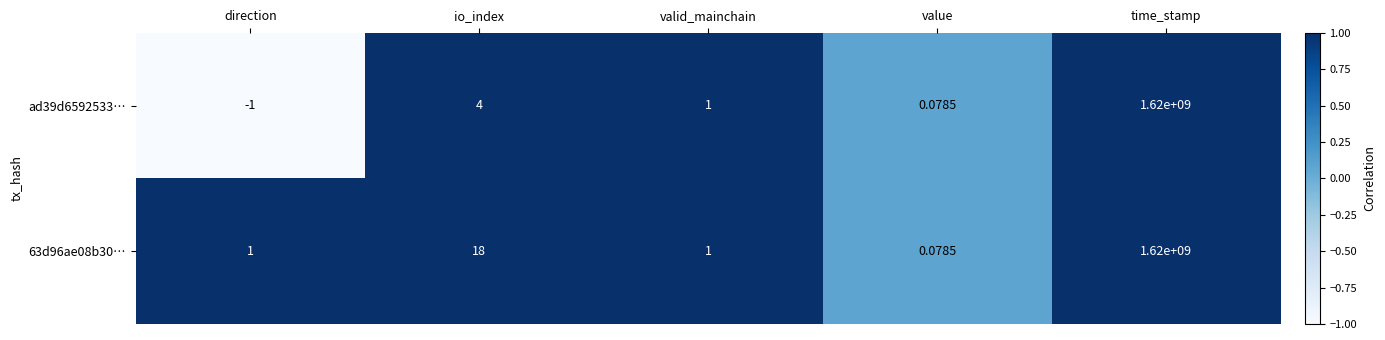

Count the number of categories in the chart.

5